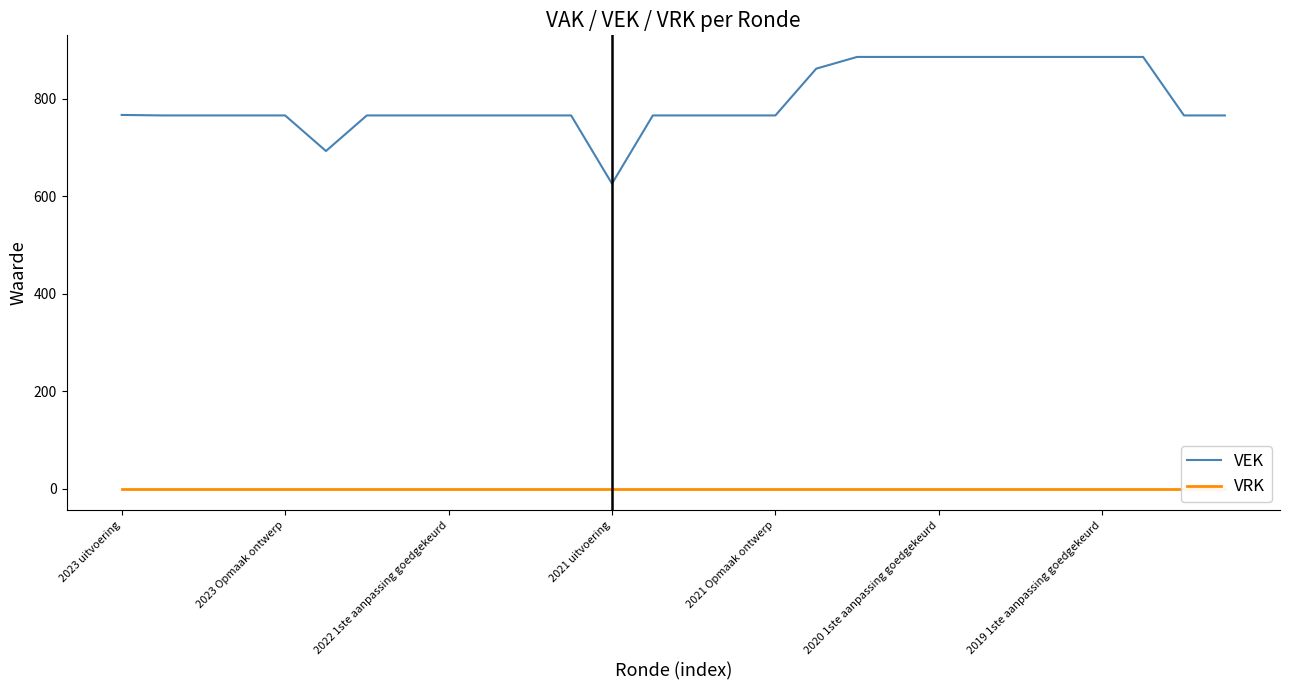

At which label does VEK first exceed 766?

2023 uitvoering